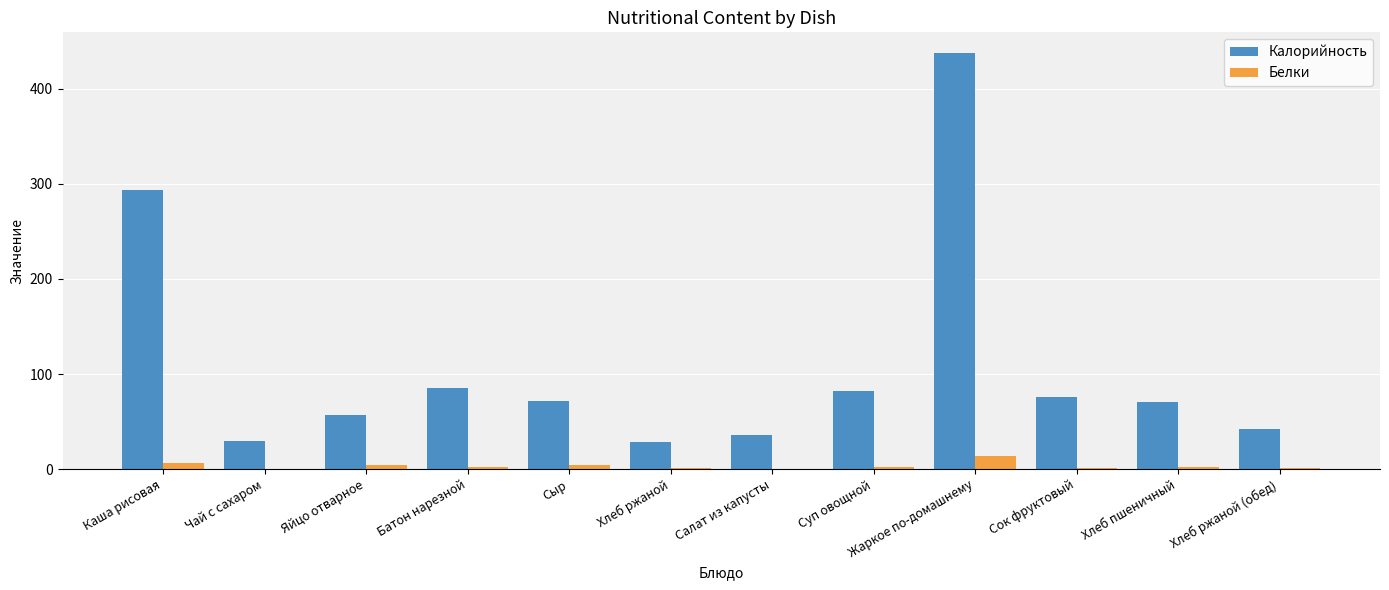

At which category is the sum across all series the highest?

Жаркое по-домашнему